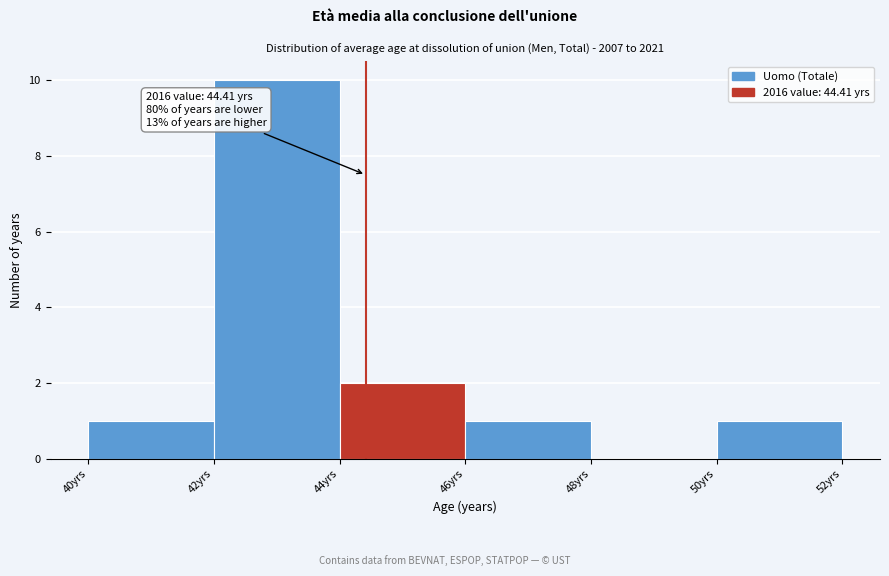

Which range on the x-axis has the tallest bar?

42 to 44